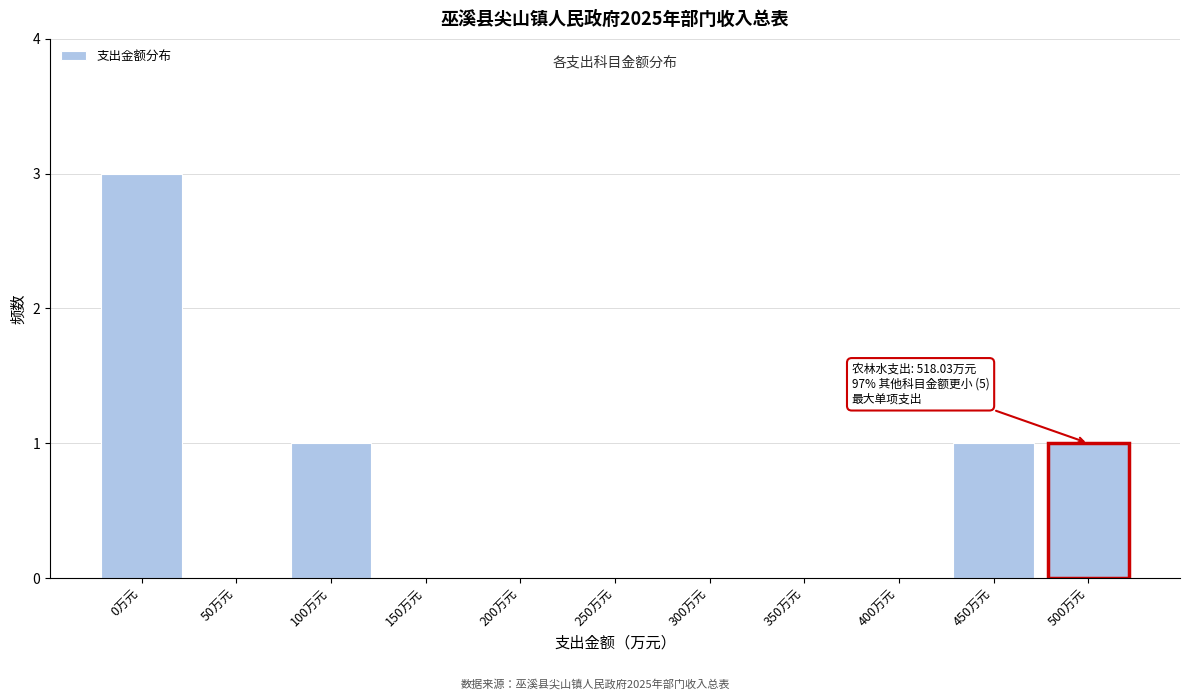

Reading left to right, what are all the values shown in this chart?

0万元=3	50万元=0	100万元=1	150万元=0	200万元=0	250万元=0	300万元=0	350万元=0	400万元=0	450万元=1	500万元=1